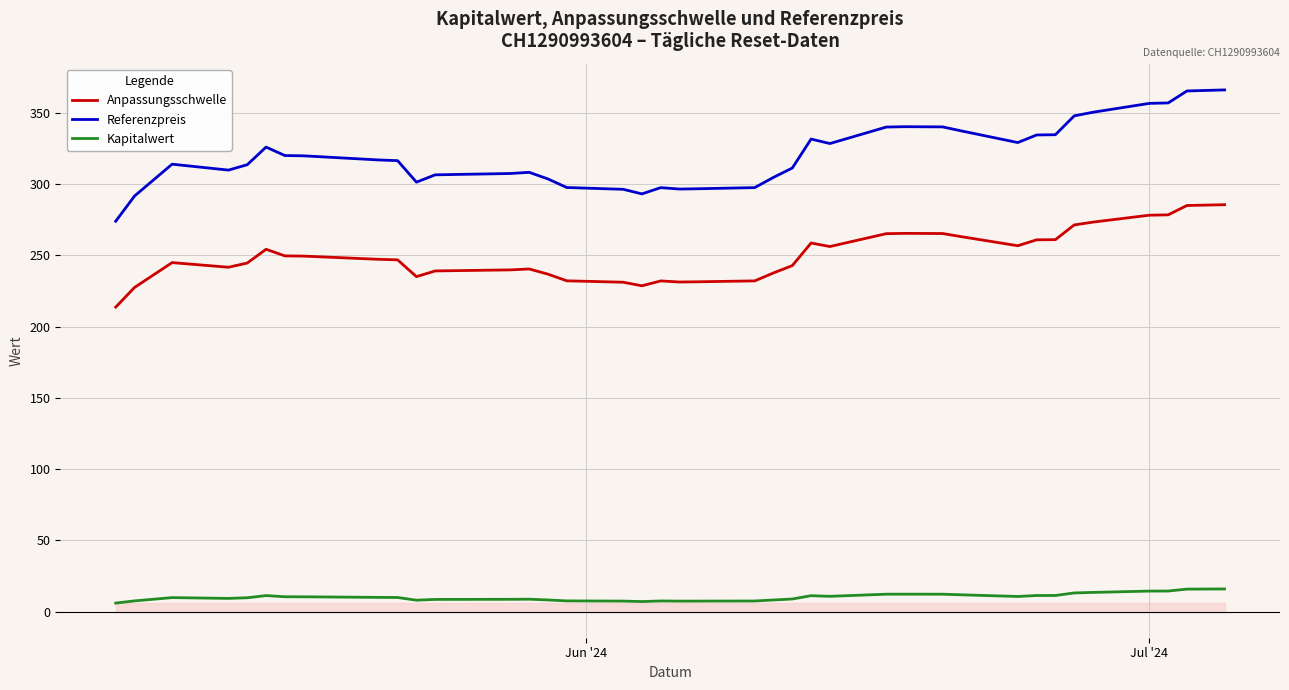

True or false: Referenzpreis and Anpassungsschwelle intersect in this chart.

False